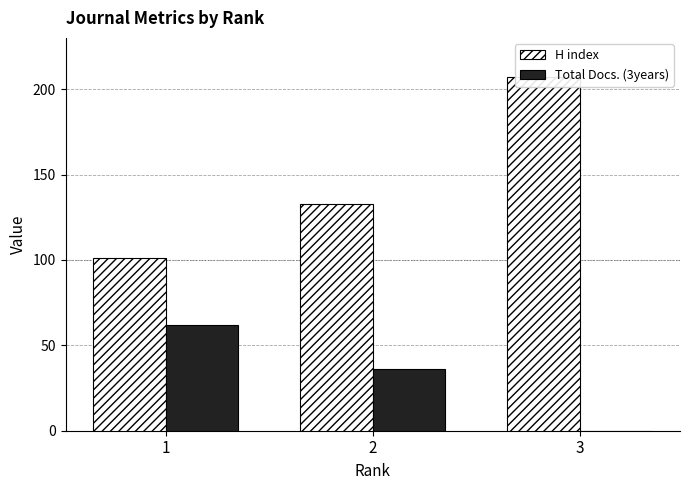

What is the total value across all series at 2?

169